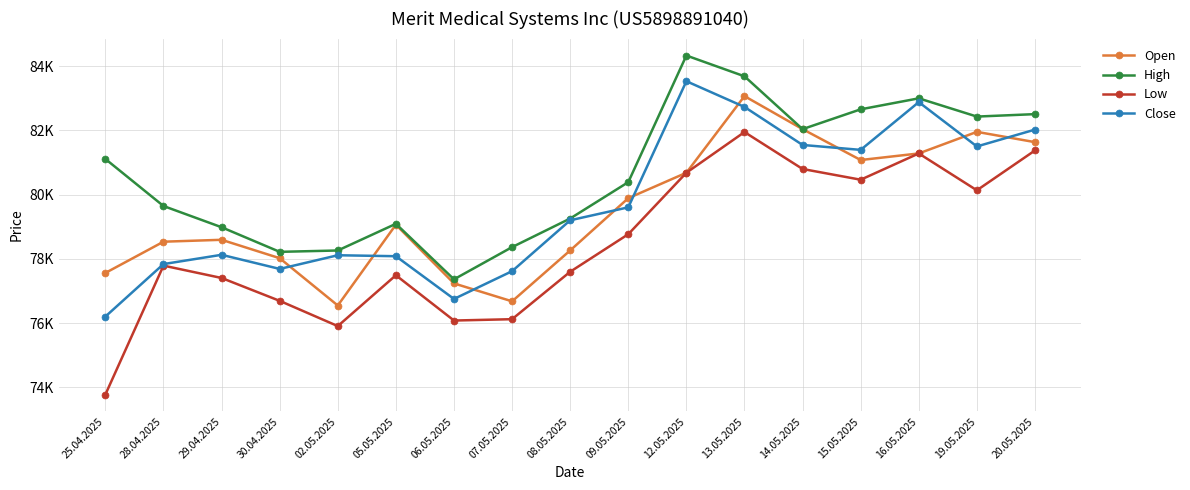

The Close series shows 123153 at 25.04.2025. True or false?

False